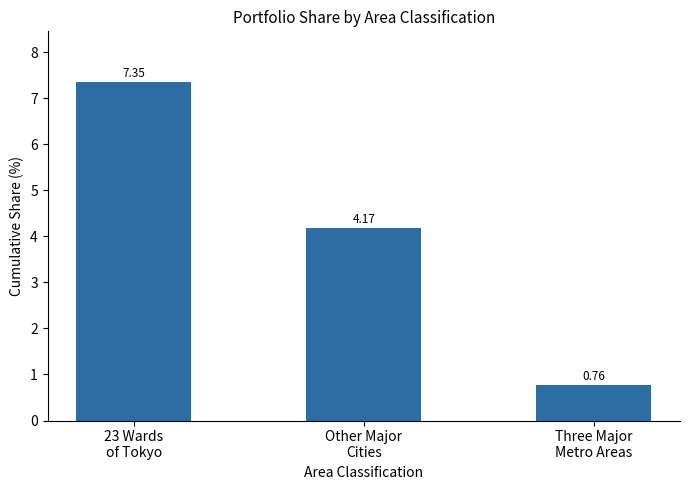

What is the difference between the maximum and minimum values?

6.6